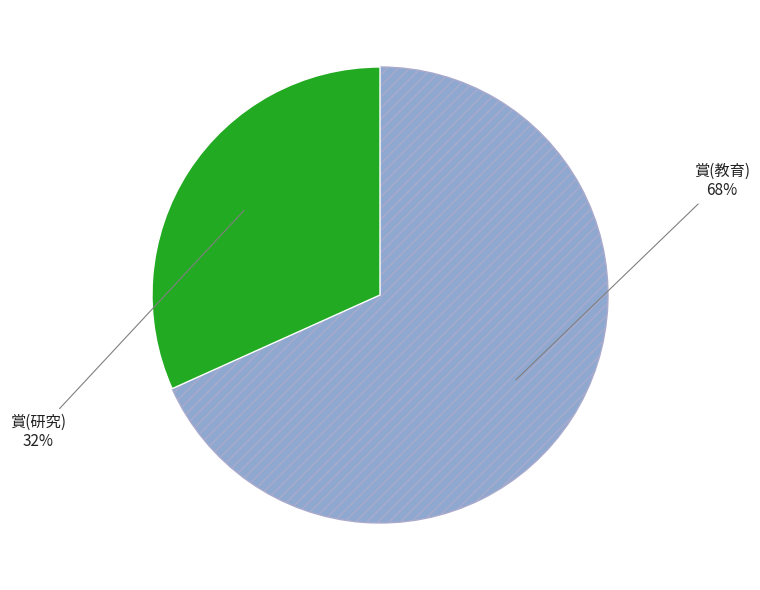

Is there any slice that represents more than half of the pie?

Yes